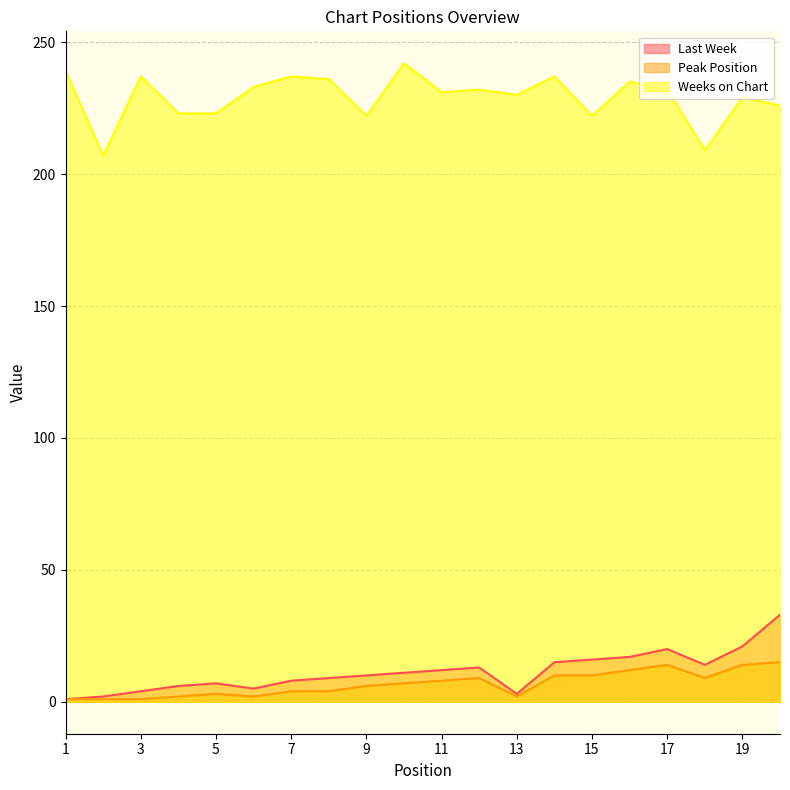

The Weeks on Chart series shows 102 at 18. True or false?

False